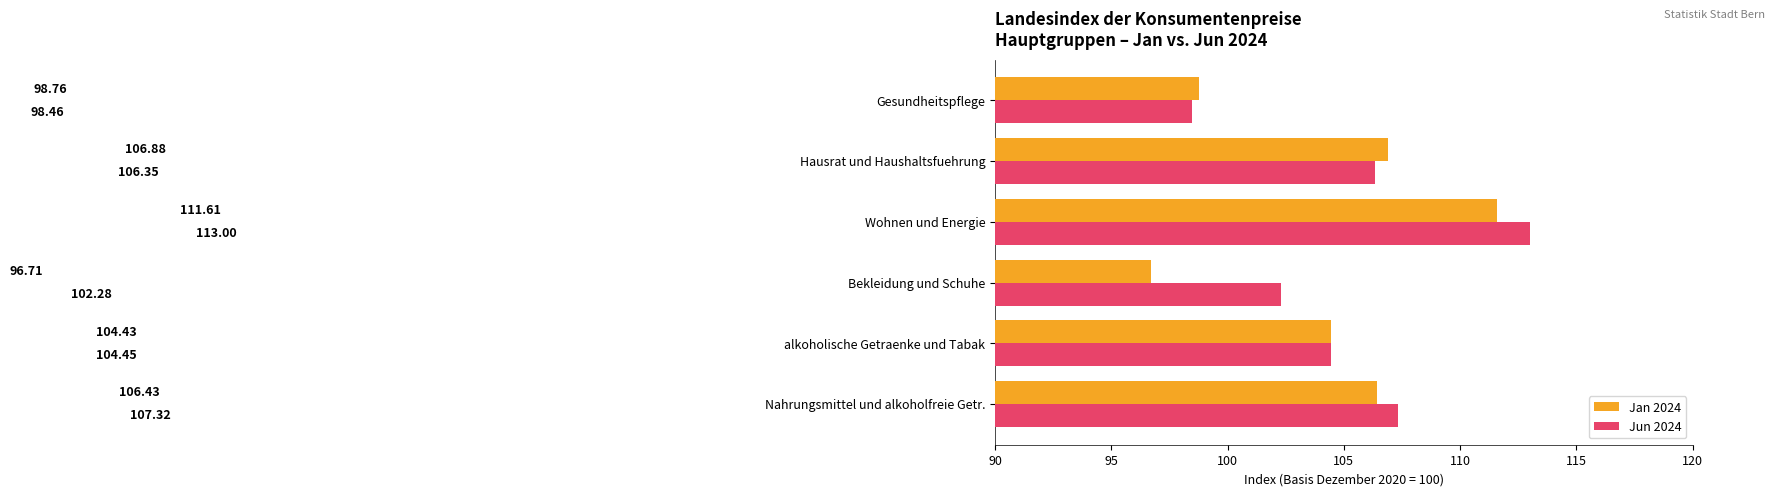

How many values in the Jun 2024 series are below 106?

3